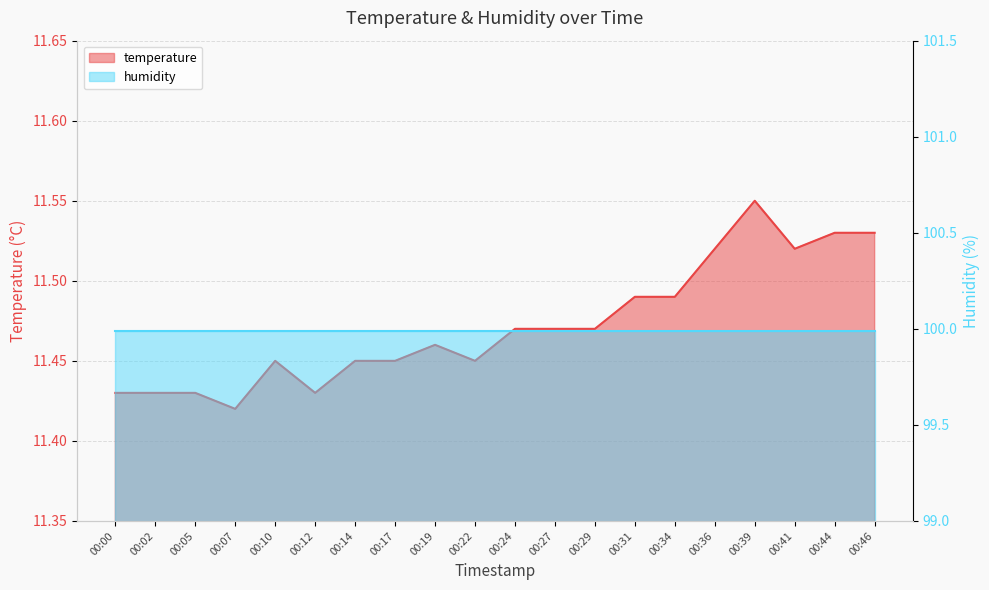

Rank the categories by value from lowest to highest.

00:07, 00:00, 00:02, 00:05, 00:12, 00:10, 00:14, 00:17, 00:22, 00:19, 00:24, 00:27, 00:29, 00:31, 00:34, 00:36, 00:41, 00:44, 00:46, 00:39